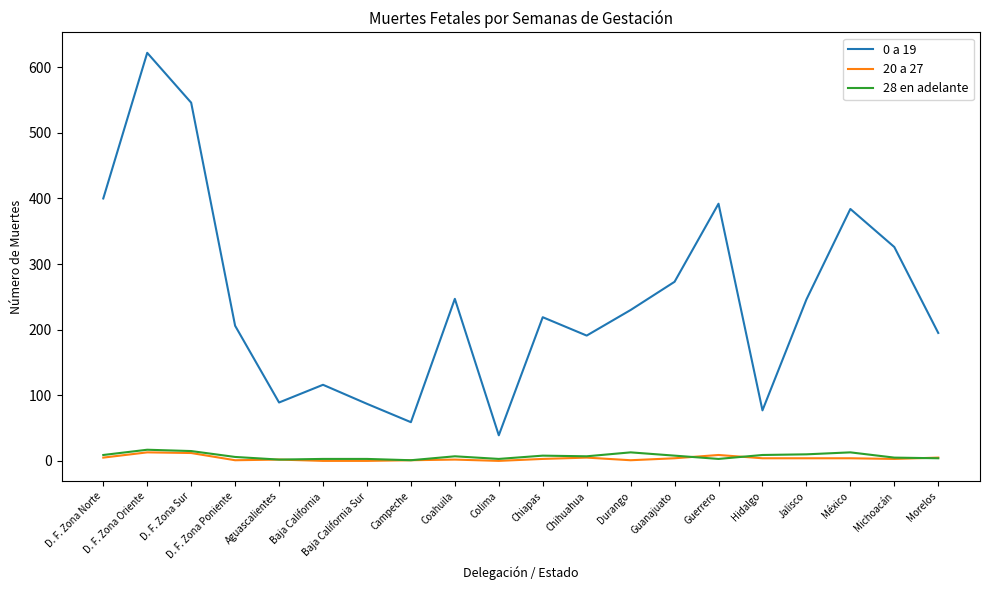

True or false: 20 a 27 and 0 a 19 intersect in this chart.

False